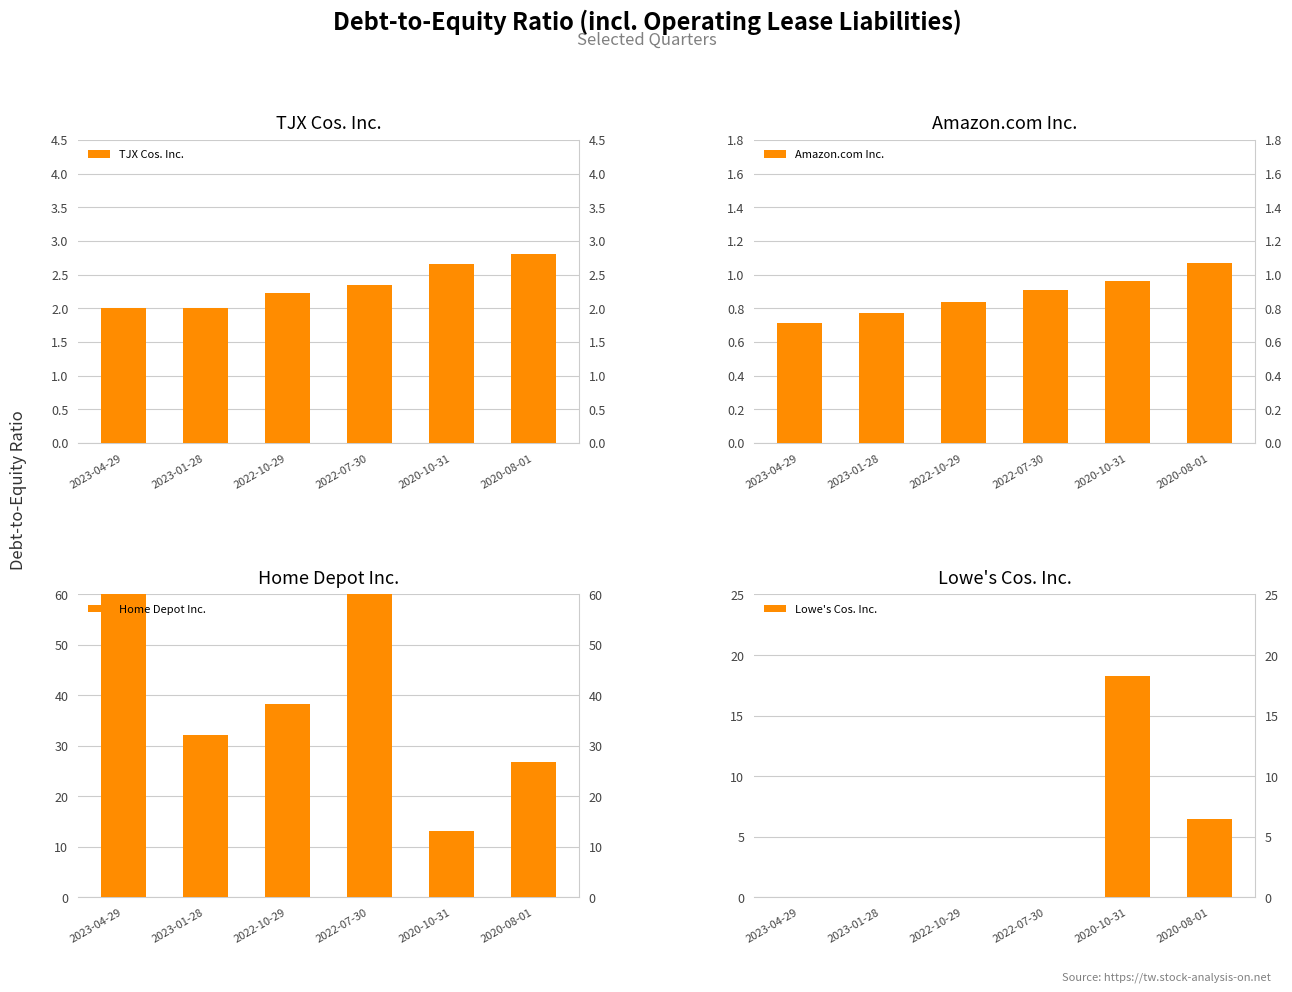

List the series in order of their peak value, lowest first.

Amazon.com Inc., TJX Cos. Inc., Lowe's Cos. Inc., Home Depot Inc.